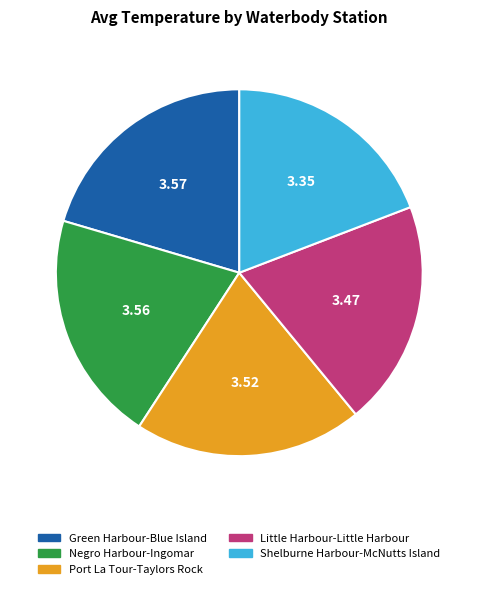

Does Little Harbour-Little Harbour represent more than half of the total?

No